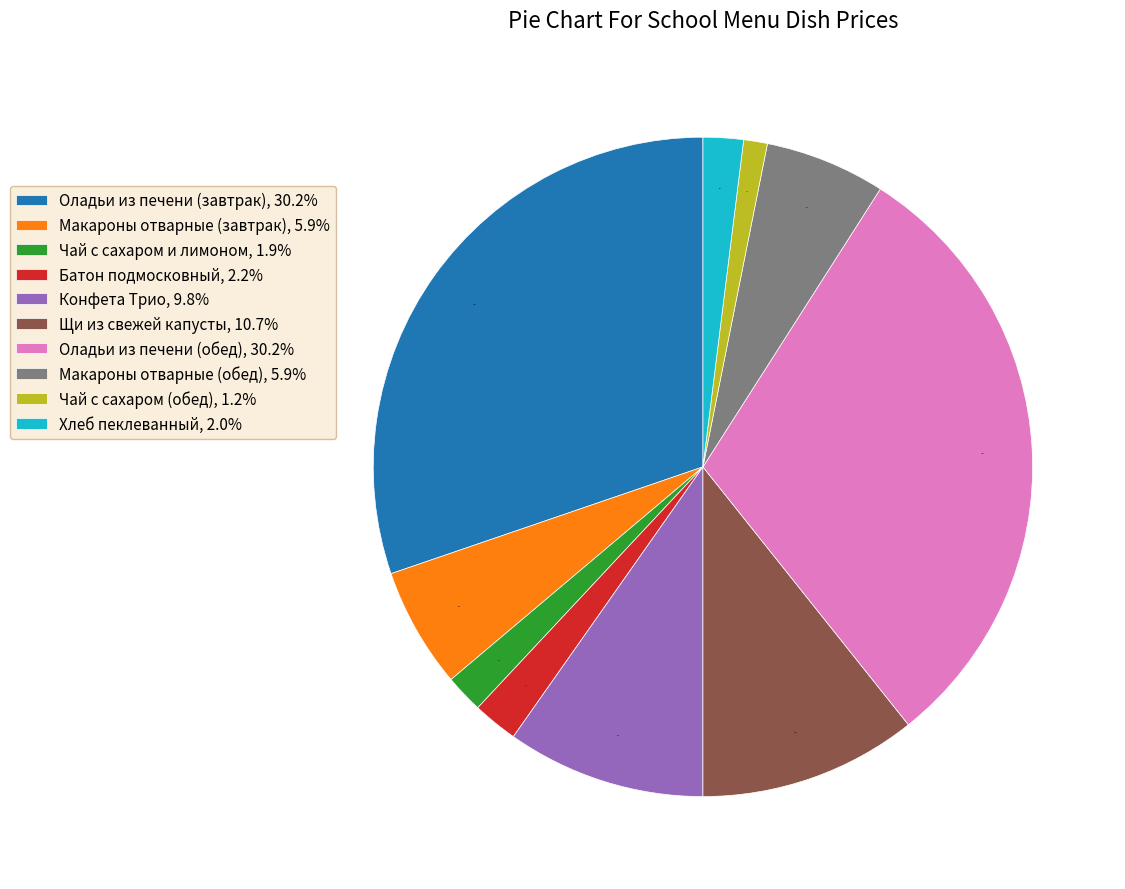

To the nearest percent, what is the difference between the Макароны отварные (обед) and Батон подмосковный slice percentages?

4%